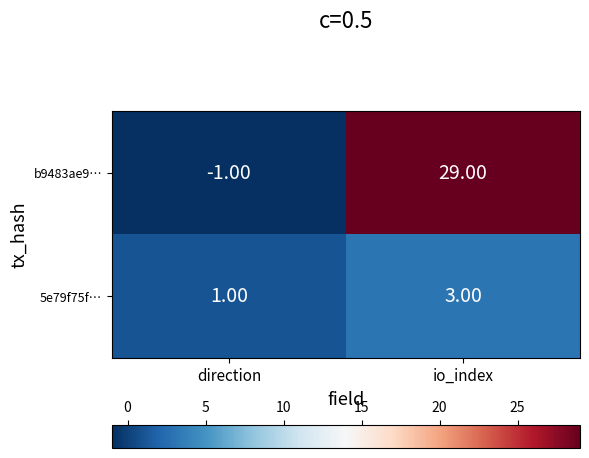

Rank the series by their average value, from lowest to highest.

5e79f75f…, b9483ae9…